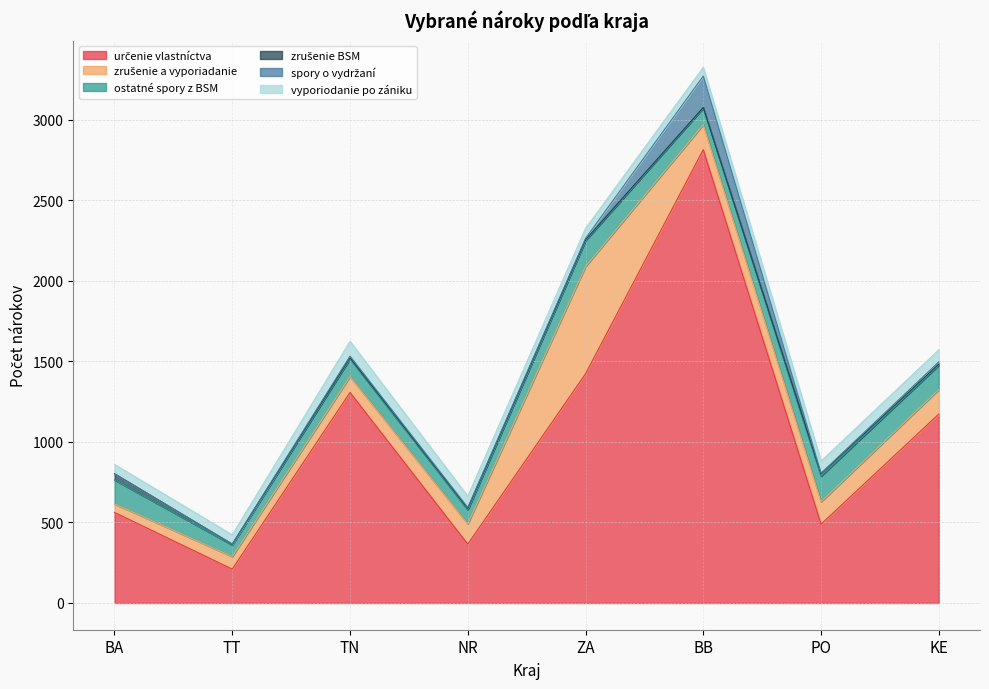

What is the value of the ostatné spory z BSM point at the 5th from the left?

161